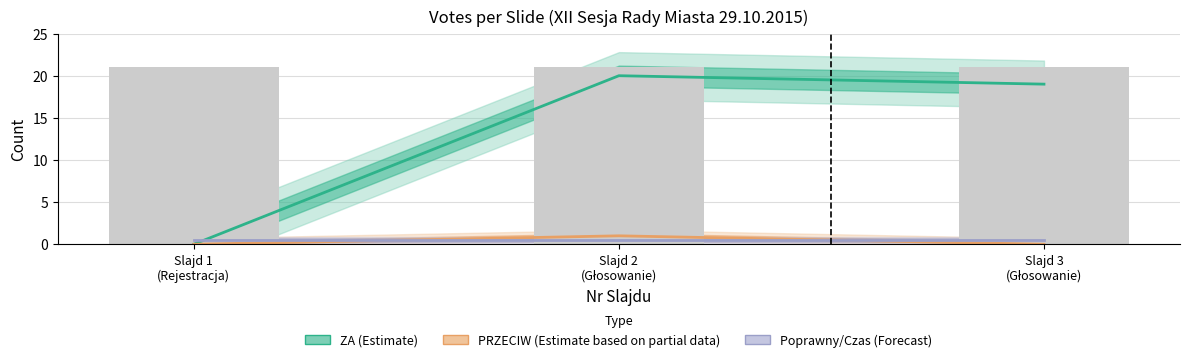

Reading left to right, what are all the values shown in this chart?

ZA (Estimate): Slajd 1
(Rejestracja)=0.0	Slajd 2
(Głosowanie)=20.0	Slajd 3
(Głosowanie)=19.0
PRZECIW (Partial data): Slajd 1
(Rejestracja)=0.0	Slajd 2
(Głosowanie)=1.0	Slajd 3
(Głosowanie)=0.0
Poprawny/Czas (Forecast): Slajd 1
(Rejestracja)=0.5	Slajd 2
(Głosowanie)=0.5	Slajd 3
(Głosowanie)=0.5
Nr Terminala: Slajd 1
(Rejestracja)=21.0	Slajd 2
(Głosowanie)=21.0	Slajd 3
(Głosowanie)=21.0